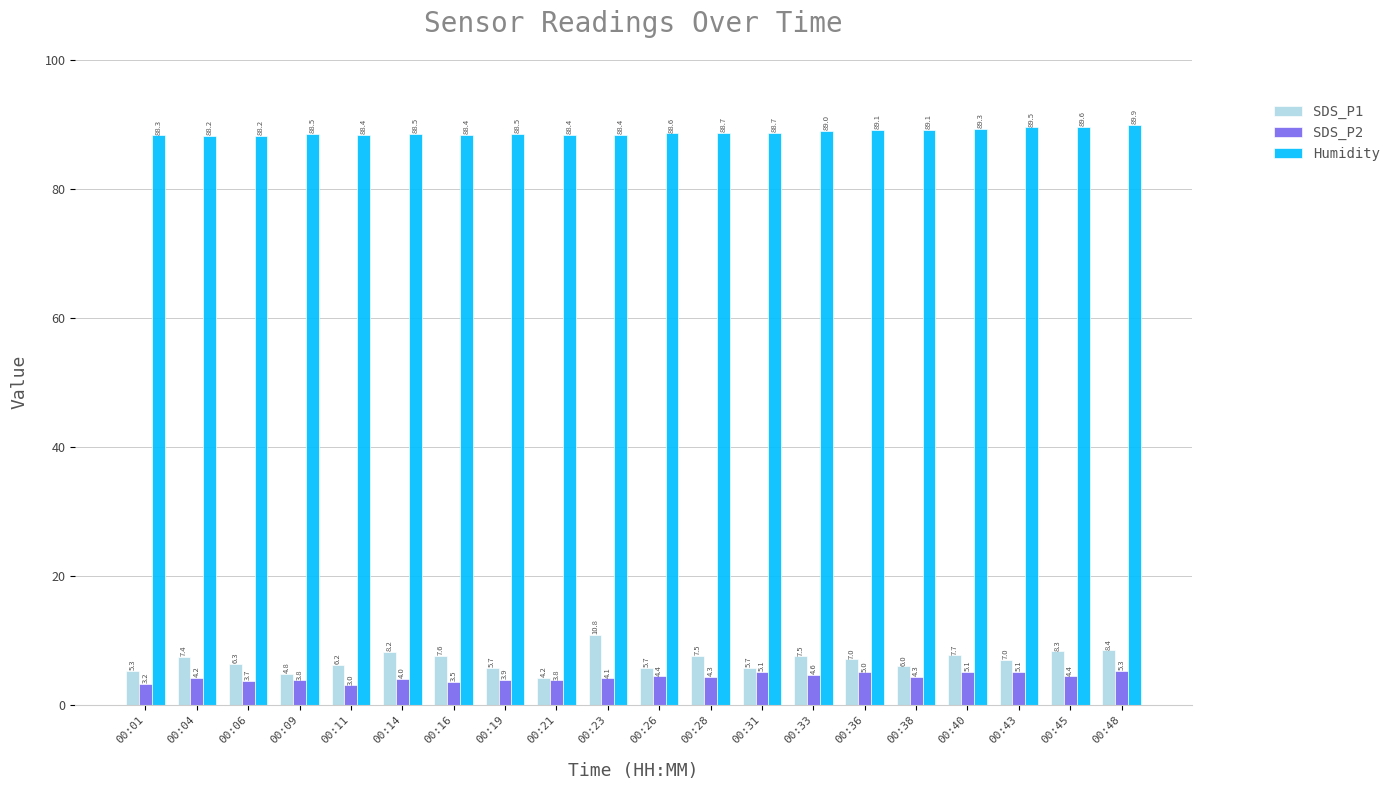

Which series changed the most between 00:14 and 00:28?

SDS_P1